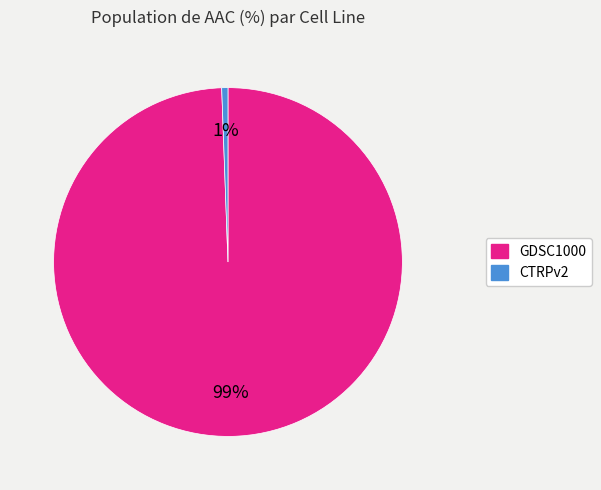

How many segments does this pie chart have?

2